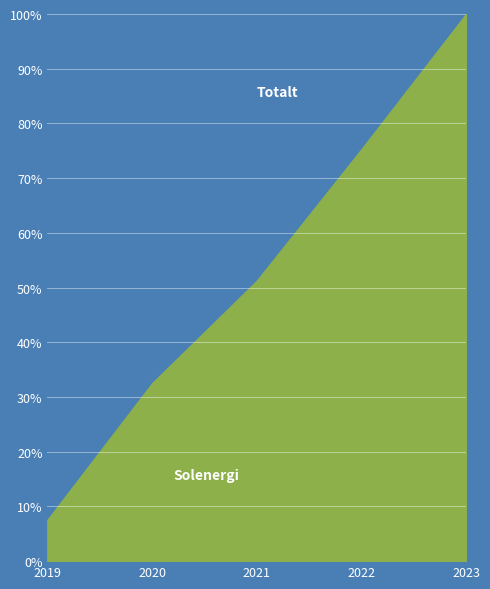

What is the total value across all series at 2021?

100.0